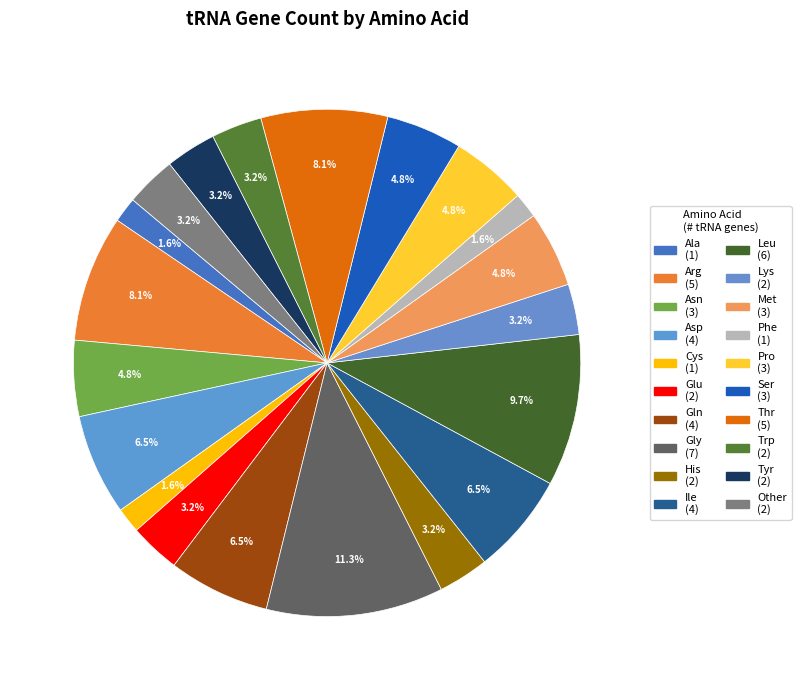

Which category has the biggest portion of the pie?

Gly